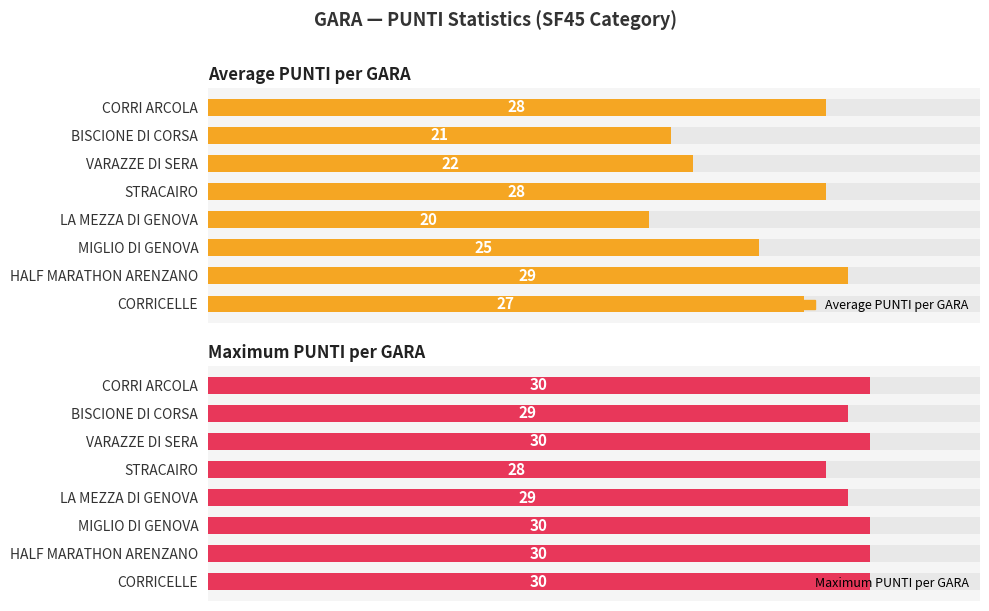

What is the value of the Maximum PUNTI per GARA bar at the 8th from the left?

30